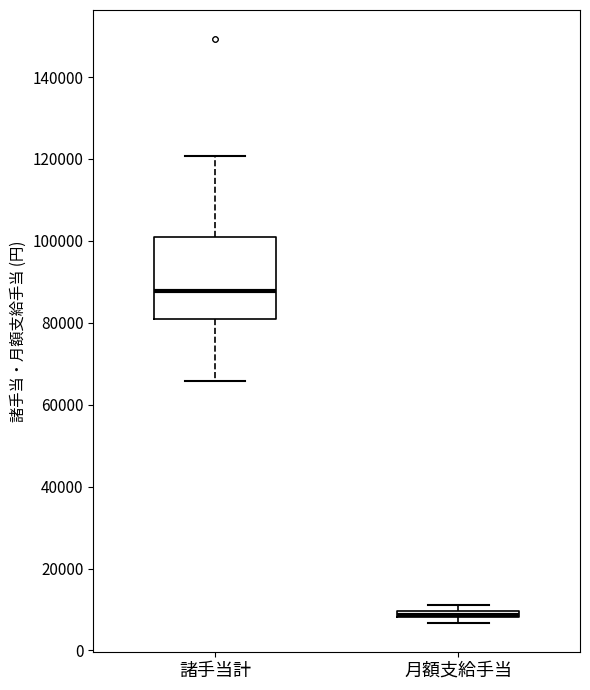

Where does the upper whisker of the box for 諸手当計 end on the y-axis? The values are not printed on the chart, so give them approximately, as read against the axis.

120000